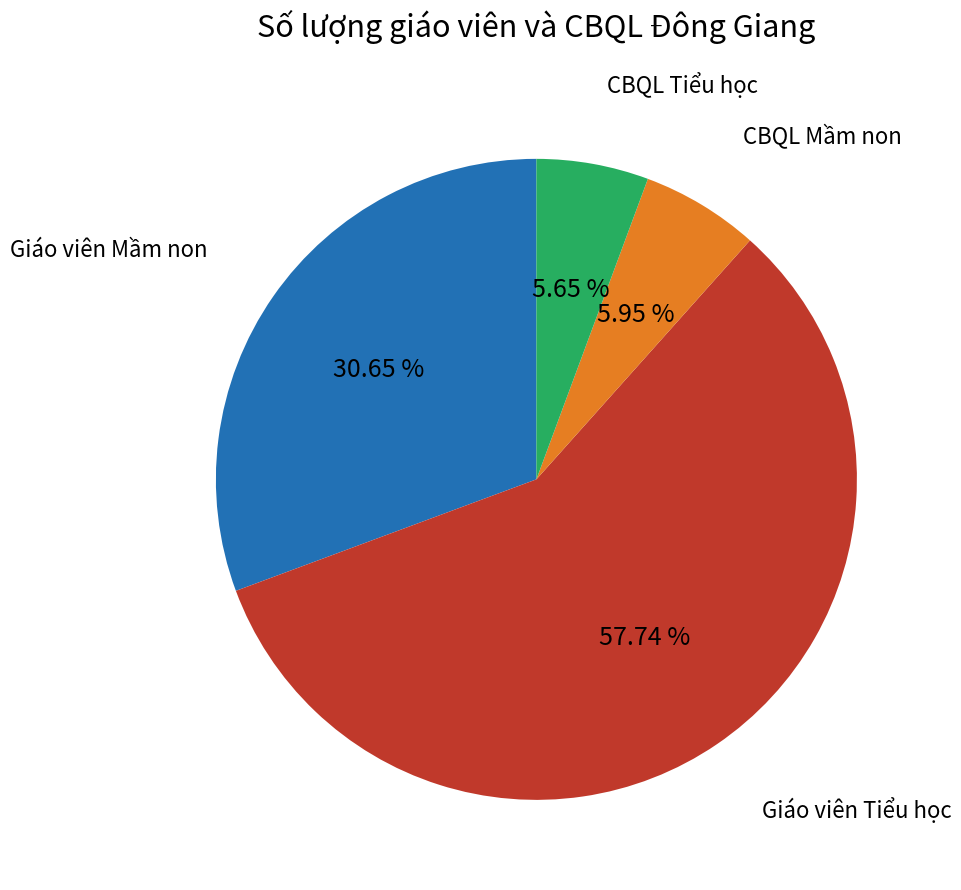

Count the number of slices in the pie.

4